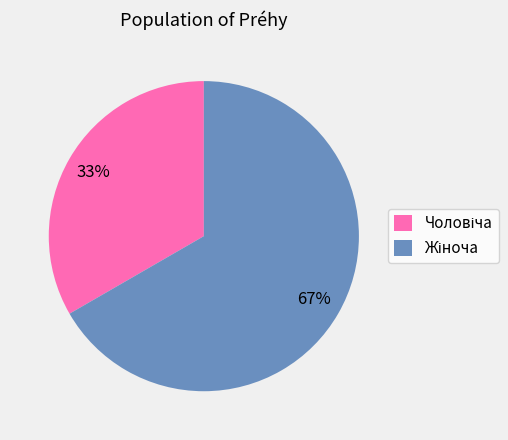

Is there a majority slice in this chart?

Yes